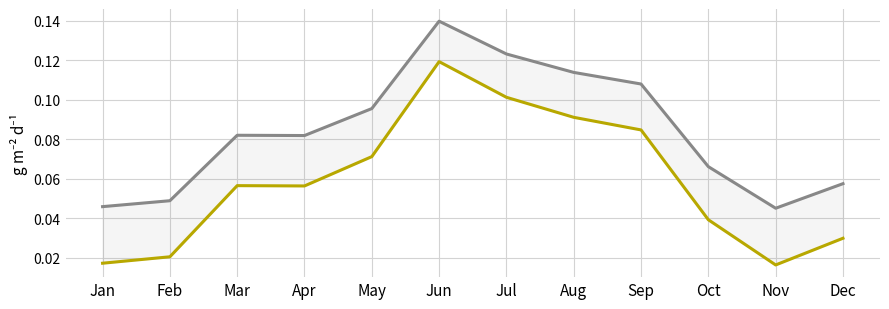

How many interior local valleys does the Series 2 series have?

2